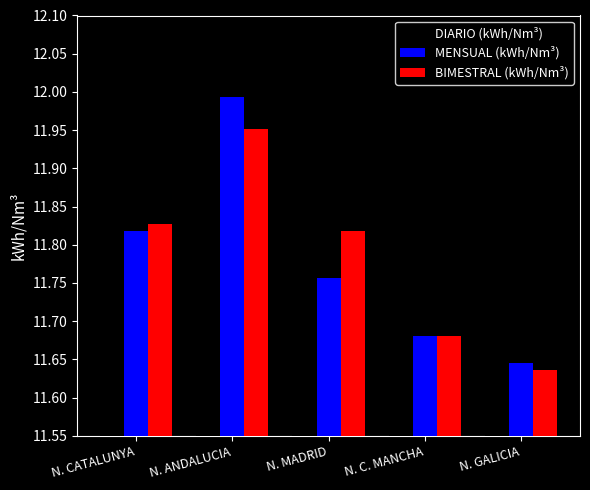

At which category is the sum across all series the highest?

N. ANDALUCIA